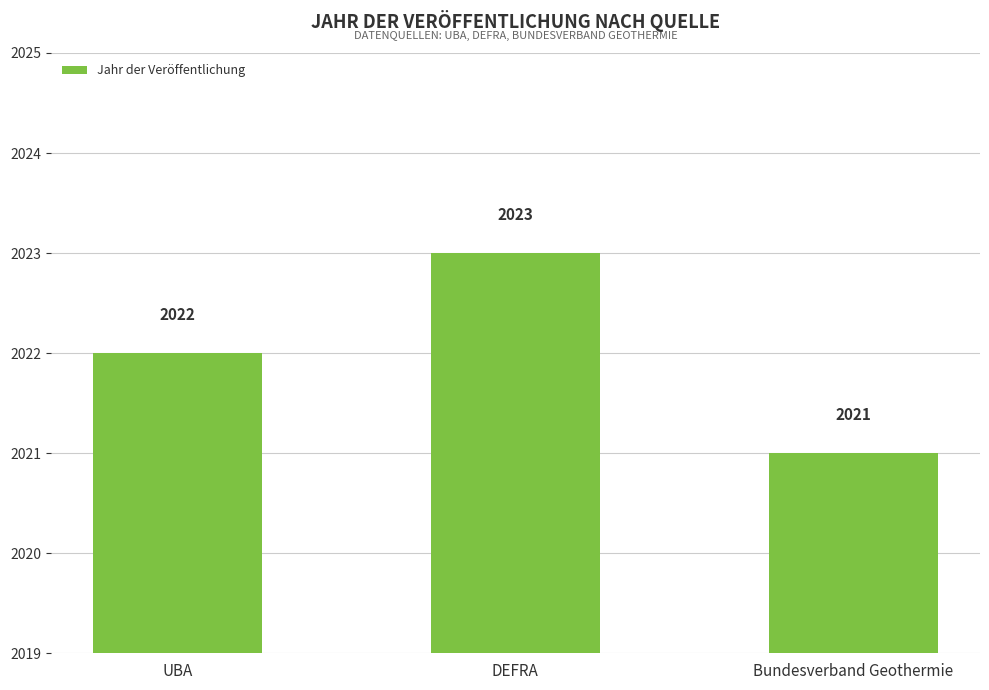

Reading left to right, transcribe all the data shown in this chart.

UBA=2022	DEFRA=2023	Bundesverband Geothermie=2021